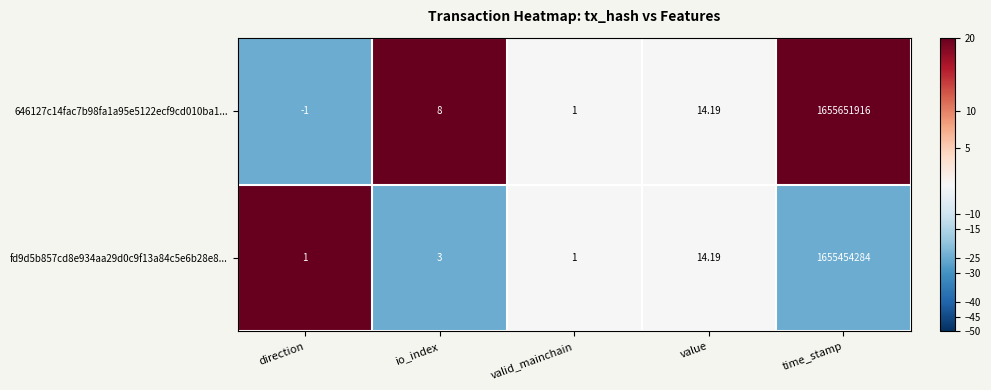

Which label corresponds to the largest value in the chart?

time_stamp